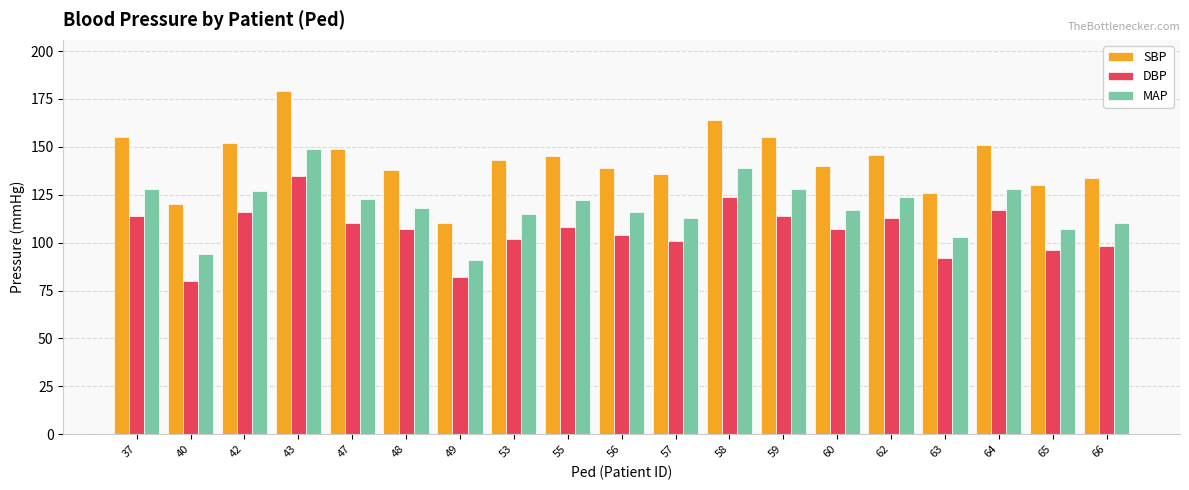

At which category is the sum across all series the highest?

43